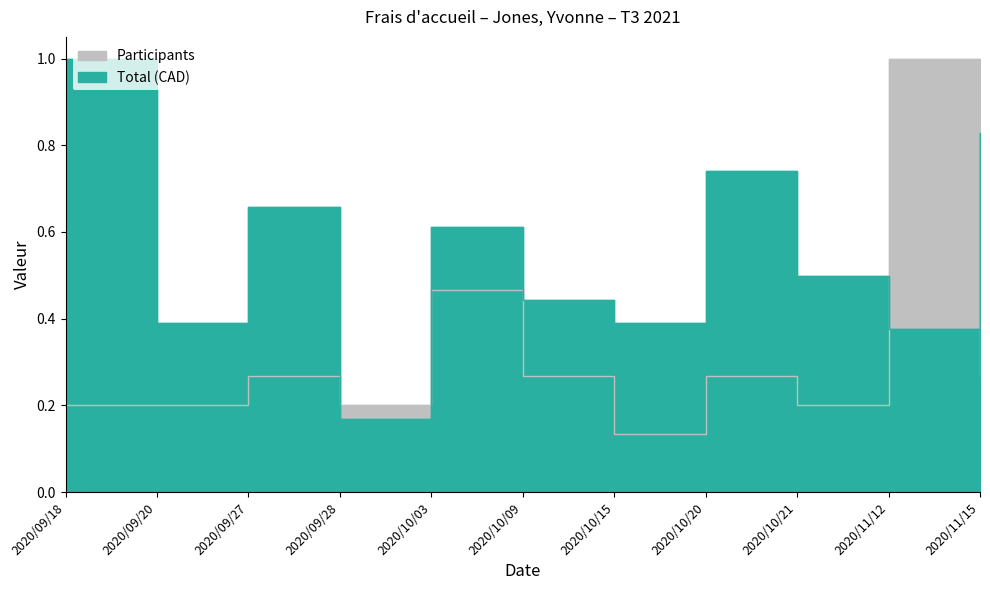

What value does the Participants series have at 2020/10/03?

0.5